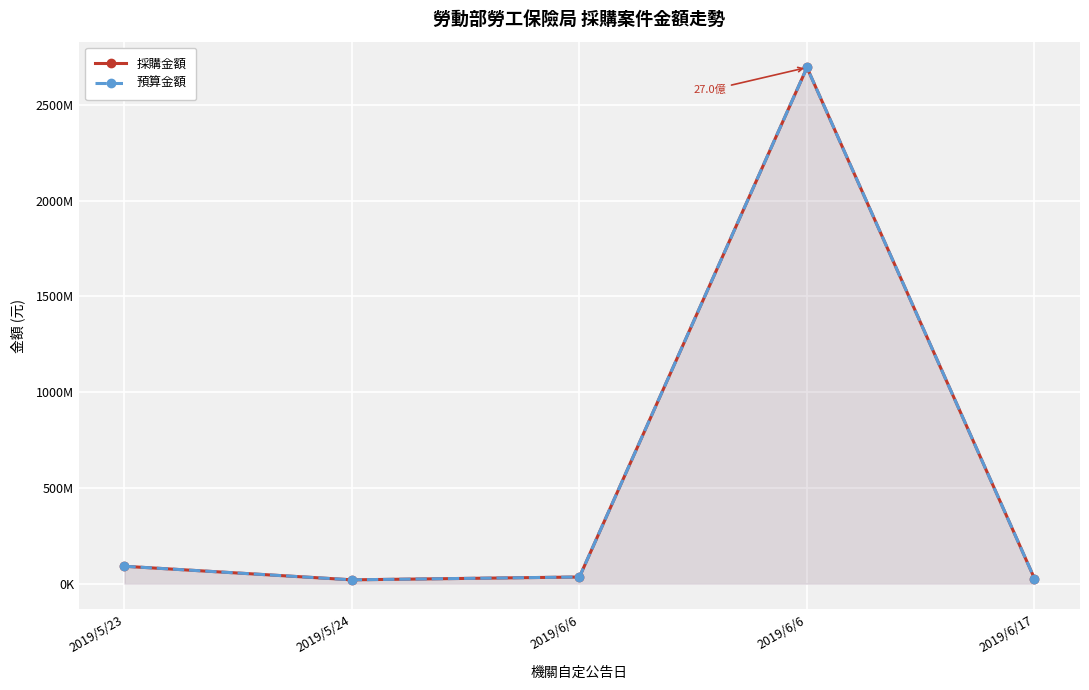

True or false: 預算金額 and 採購金額 intersect in this chart.

False